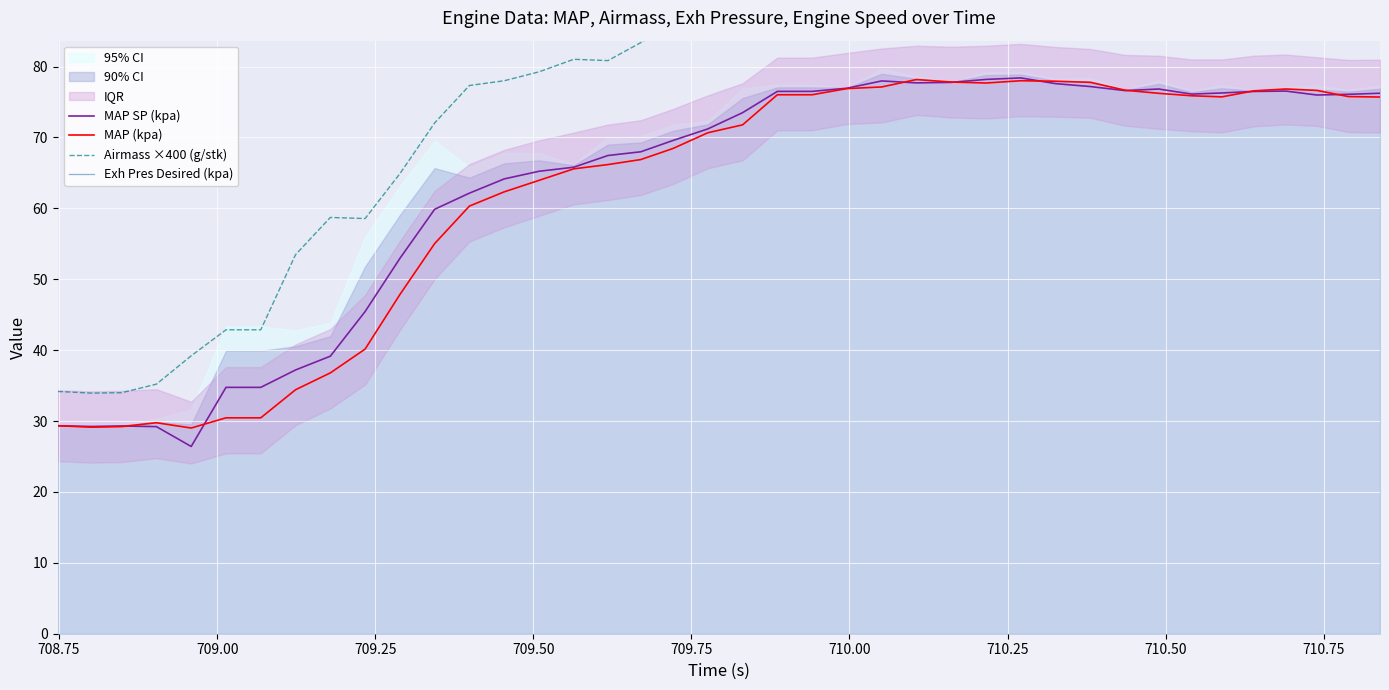

What is the lowest value of the MAP SP (kpa) series?

26.4